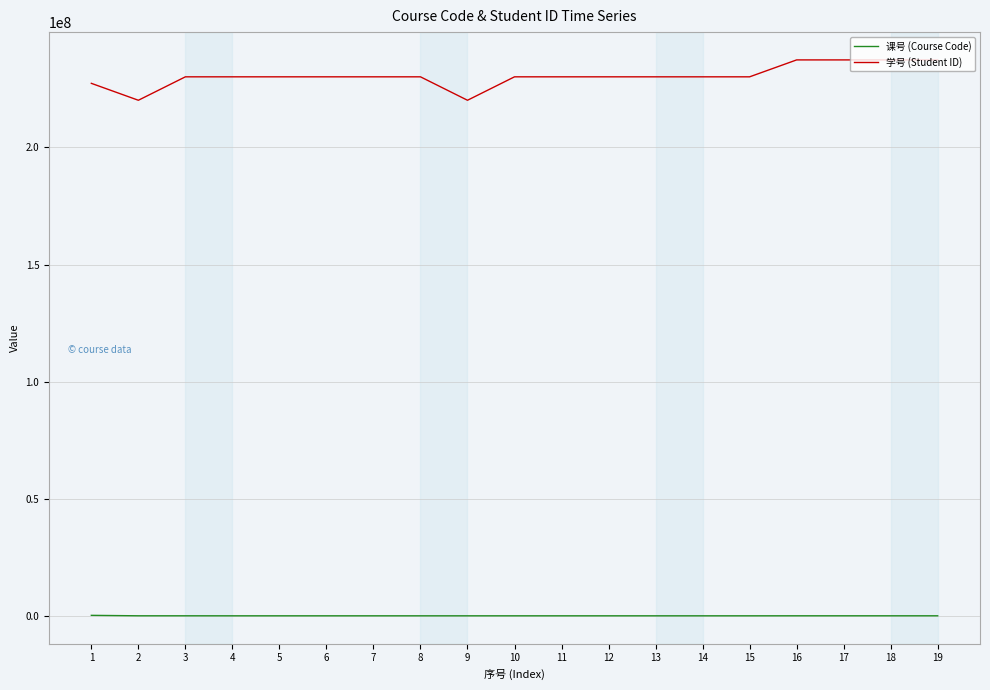

What are all the series names shown in the legend?

课号 (Course Code), 学号 (Student ID)